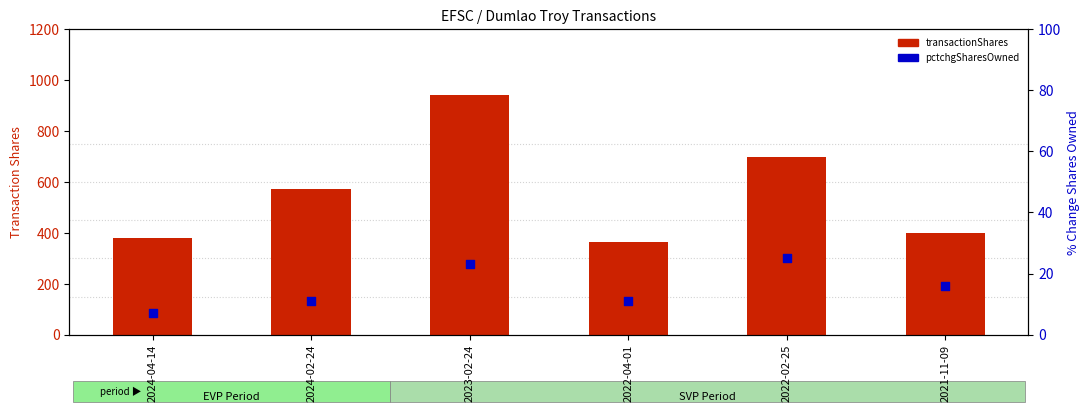

Which series reaches the minimum Y coordinate?

pctchgSharesOwned